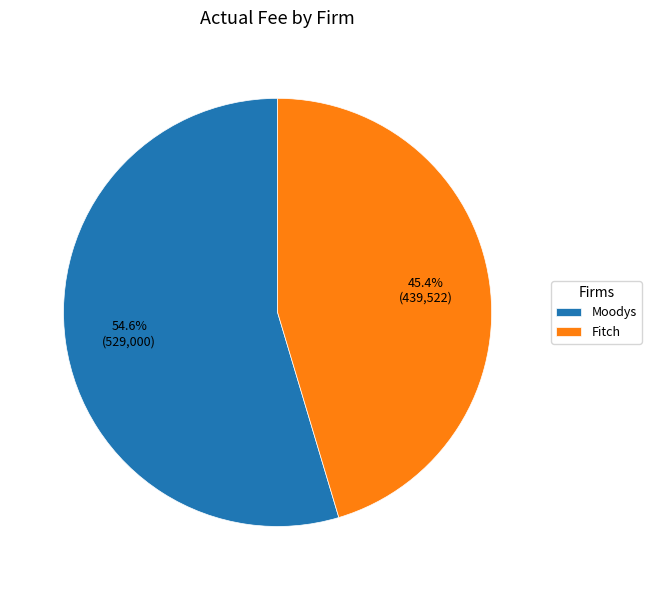

The Fitch slice represents 54% of the pie. True or false?

False